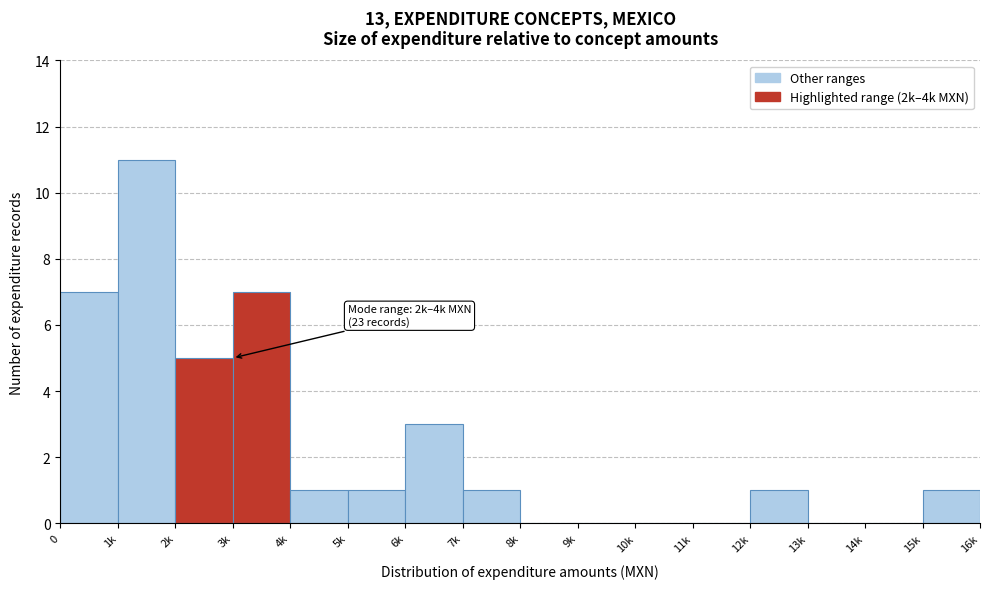

Reading right to left, list all the values displayed in this chart.

15k=1	14k=0	13k=0	12k=1	11k=0	10k=0	9k=0	8k=0	7k=1	6k=3	5k=1	4k=1	3k=7	2k=5	1k=11	0=7